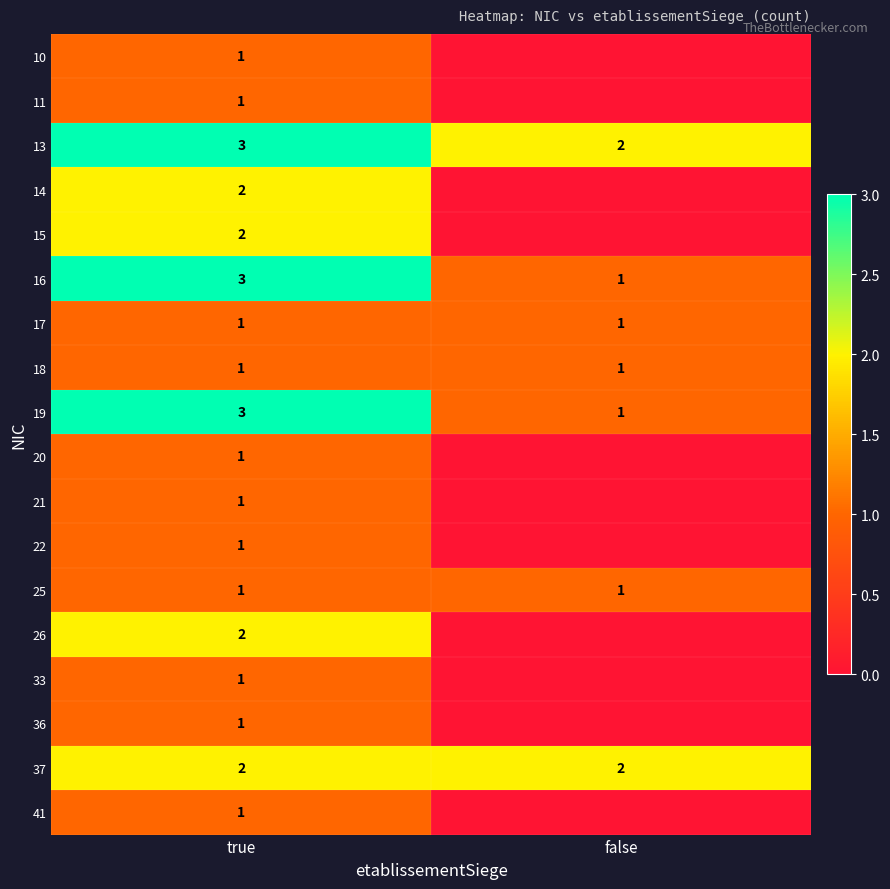

At how many categories does at least one series exceed 2?

1